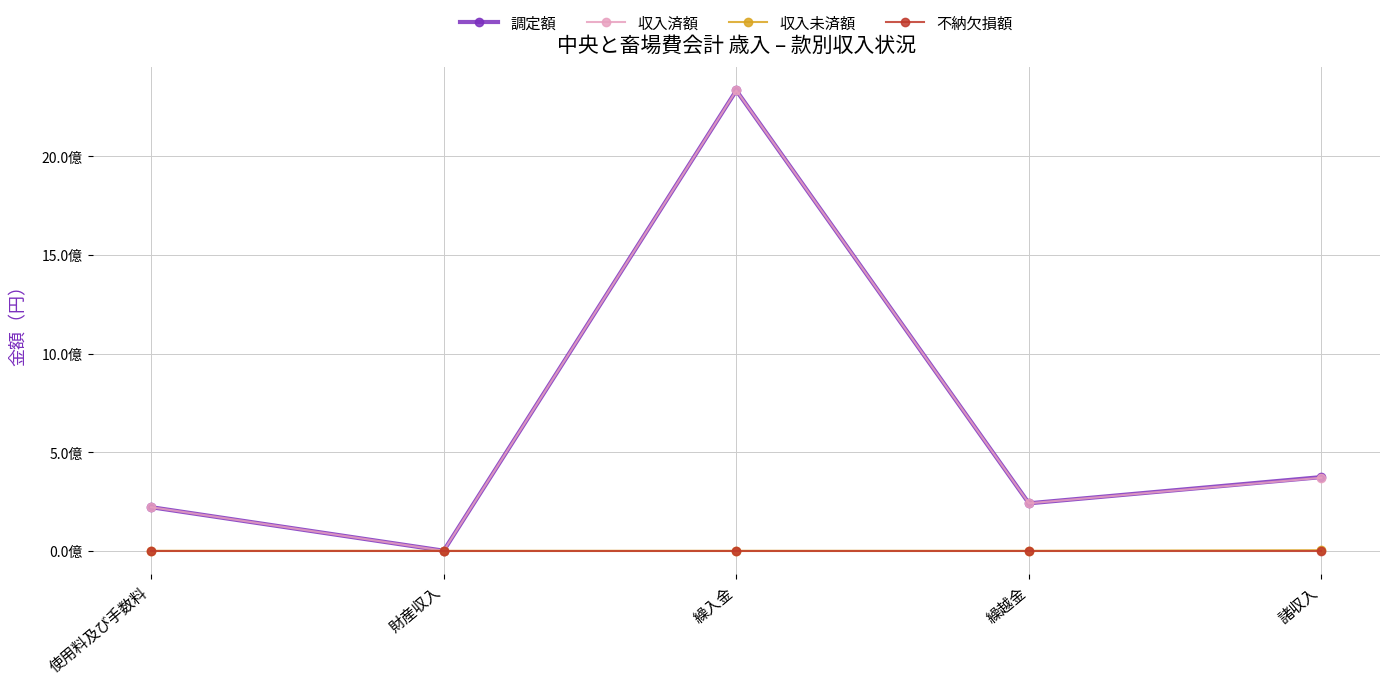

True or false: 収入未済額 and 収入済額 cross at least once.

False